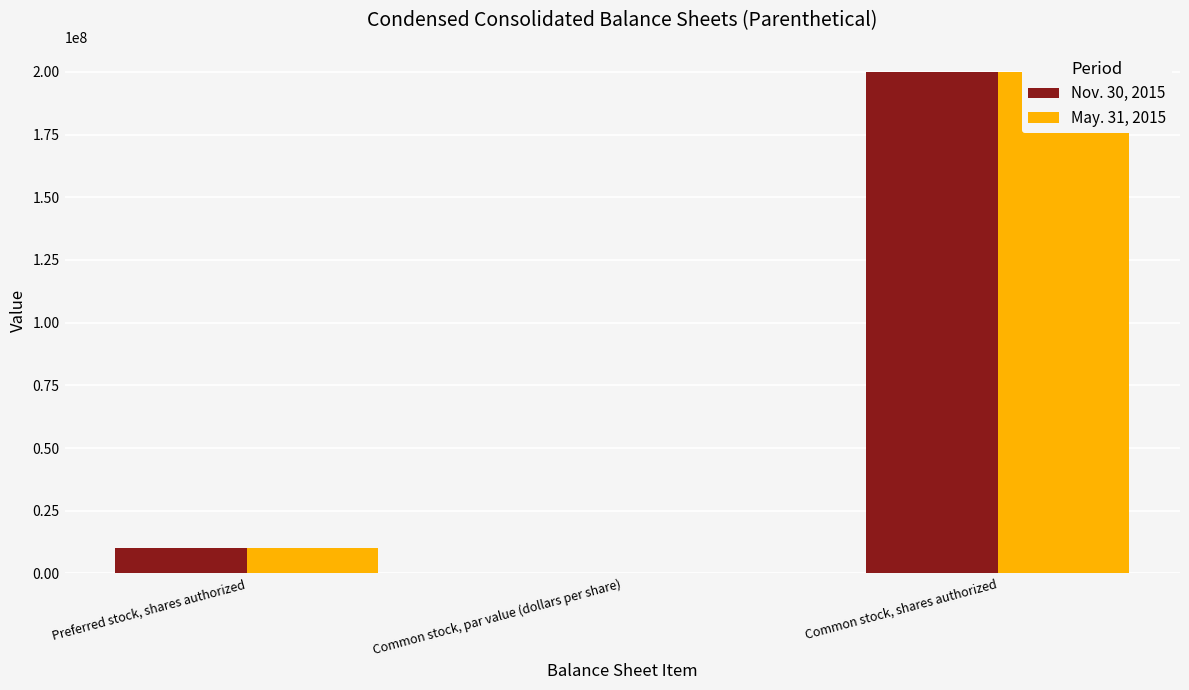

What is the maximum value for Nov. 30, 2015?

200000000.0